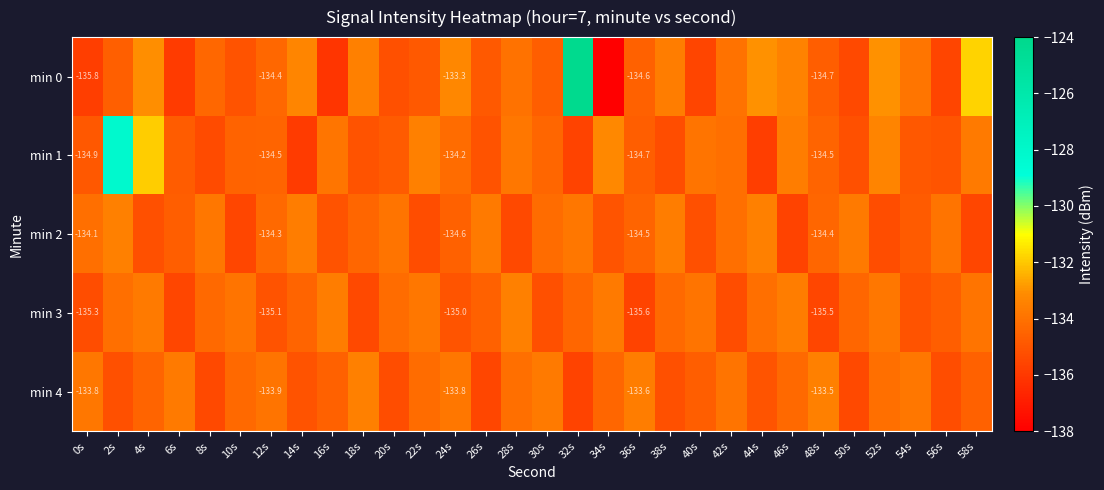

At which label does min 4 first exceed -134?

0s